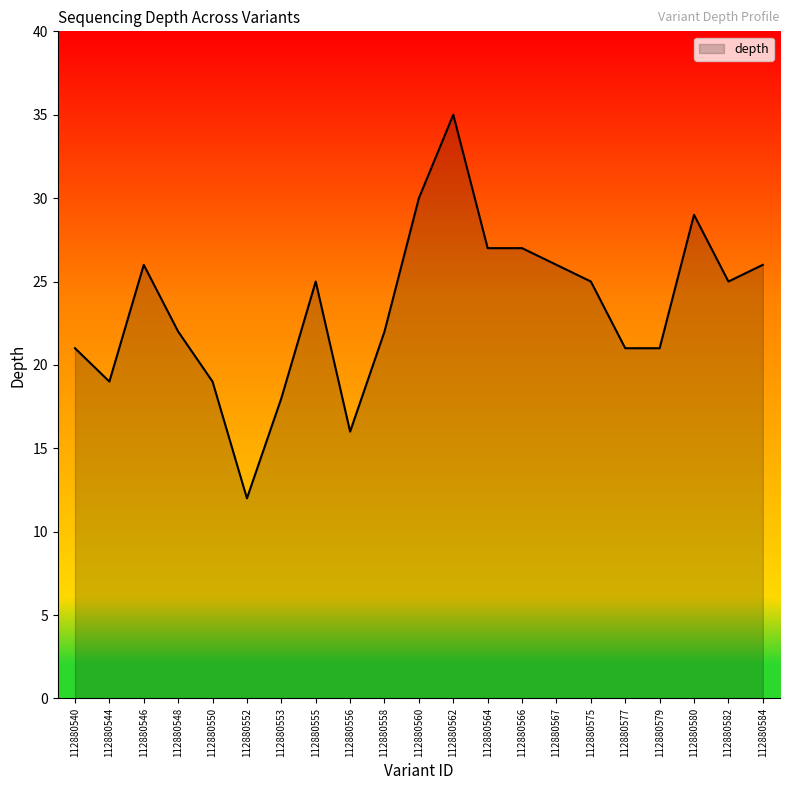

At which category does the chart reach its minimum across all series?

112880552